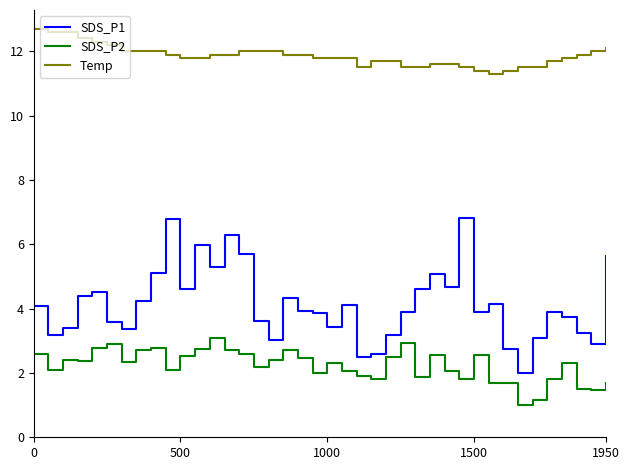

List the series in order of their overall mean, lowest first.

SDS_P2, SDS_P1, Temp